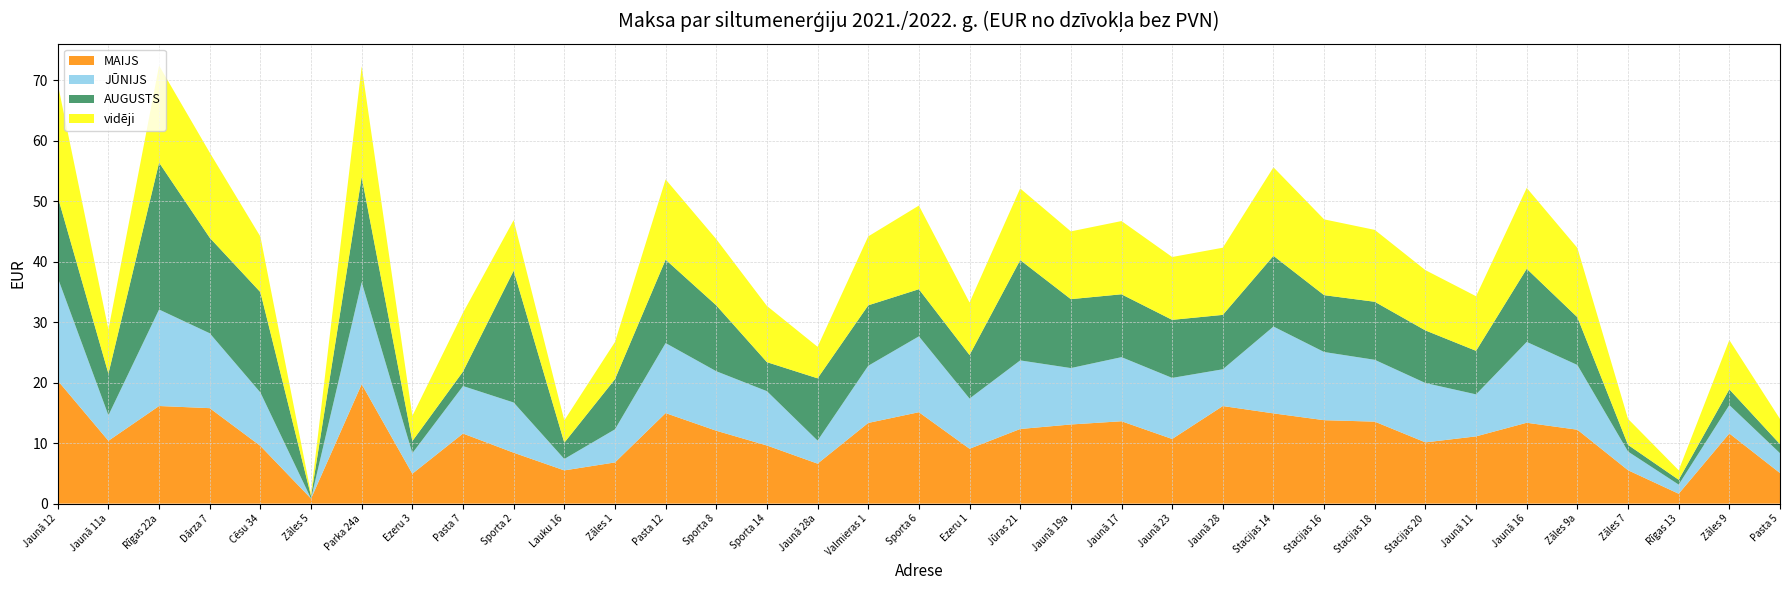

Reading right to left, transcribe all the data shown in this chart.

MAIJS: Pasta 5=5.1	Zāles 9=11.6	Rīgas 13=1.6	Zāles 7=5.5	Zāles 9a=12.2	Jaunā 16=13.4	Jaunā 11=11.1	Stacijas 20=10.1	Stacijas 18=13.6	Stacijas 16=13.8	Stacijas 14=14.9	Jaunā 28=16.1	Jaunā 23=10.7	Jaunā 17=13.6	Jaunā 19a=13.1	Jūras 21=12.3	Ezeru 1=9.1	Sporta 6=15.1	Valmieras 1=13.3	Jaunā 28a=6.6	Sporta 14=9.6	Sporta 8=12.1	Pasta 12=15.0	Zāles 1=6.8	Lauku 16=5.5	Sporta 2=8.4	Pasta 7=11.6	Ezeru 3=4.9	Parka 24a=19.8	Zāles 5=0.8	Cēsu 34=9.6	Dārza 7=15.8	Rīgas 22a=16.1	Jaunā 11a=10.4	Jaunā 12=20.3
JŪNIJS: Pasta 5=3.3	Zāles 9=4.7	Rīgas 13=1.5	Zāles 7=3.1	Zāles 9a=10.7	Jaunā 16=13.4	Jaunā 11=6.9	Stacijas 20=9.8	Stacijas 18=10.2	Stacijas 16=11.3	Stacijas 14=14.4	Jaunā 28=6.1	Jaunā 23=10.1	Jaunā 17=10.6	Jaunā 19a=9.3	Jūras 21=11.3	Ezeru 1=8.3	Sporta 6=12.5	Valmieras 1=9.5	Jaunā 28a=3.8	Sporta 14=9.0	Sporta 8=9.8	Pasta 12=11.6	Zāles 1=5.5	Lauku 16=1.9	Sporta 2=8.3	Pasta 7=7.9	Ezeru 3=3.4	Parka 24a=16.9	Zāles 5=0.0	Cēsu 34=8.8	Dārza 7=12.4	Rīgas 22a=16.0	Jaunā 11a=4.2	Jaunā 12=17.0
AUGUSTS: Pasta 5=1.5	Zāles 9=2.6	Rīgas 13=0.8	Zāles 7=1.1	Zāles 9a=7.9	Jaunā 16=12.1	Jaunā 11=7.2	Stacijas 20=8.7	Stacijas 18=9.6	Stacijas 16=9.4	Stacijas 14=11.7	Jaunā 28=9.0	Jaunā 23=9.6	Jaunā 17=10.4	Jaunā 19a=11.4	Jūras 21=16.6	Ezeru 1=7.2	Sporta 6=7.8	Valmieras 1=10.0	Jaunā 28a=10.3	Sporta 14=4.8	Sporta 8=10.9	Pasta 12=13.8	Zāles 1=8.3	Lauku 16=2.7	Sporta 2=21.8	Pasta 7=2.4	Ezeru 3=2.0	Parka 24a=17.4	Zāles 5=0.4	Cēsu 34=16.6	Dārza 7=15.8	Rīgas 22a=24.3	Jaunā 11a=6.9	Jaunā 12=13.4
vidēji: Pasta 5=4.2	Zāles 9=8.2	Rīgas 13=1.6	Zāles 7=4.3	Zāles 9a=11.5	Jaunā 16=13.4	Jaunā 11=9.0	Stacijas 20=10.0	Stacijas 18=11.9	Stacijas 16=12.5	Stacijas 14=14.6	Jaunā 28=11.1	Jaunā 23=10.4	Jaunā 17=12.1	Jaunā 19a=11.2	Jūras 21=11.8	Ezeru 1=8.7	Sporta 6=13.8	Valmieras 1=11.4	Jaunā 28a=5.2	Sporta 14=9.3	Sporta 8=10.9	Pasta 12=13.3	Zāles 1=6.1	Lauku 16=3.7	Sporta 2=8.4	Pasta 7=9.7	Ezeru 3=4.2	Parka 24a=18.3	Zāles 5=0.4	Cēsu 34=9.2	Dārza 7=14.1	Rīgas 22a=16.1	Jaunā 11a=7.3	Jaunā 12=18.7